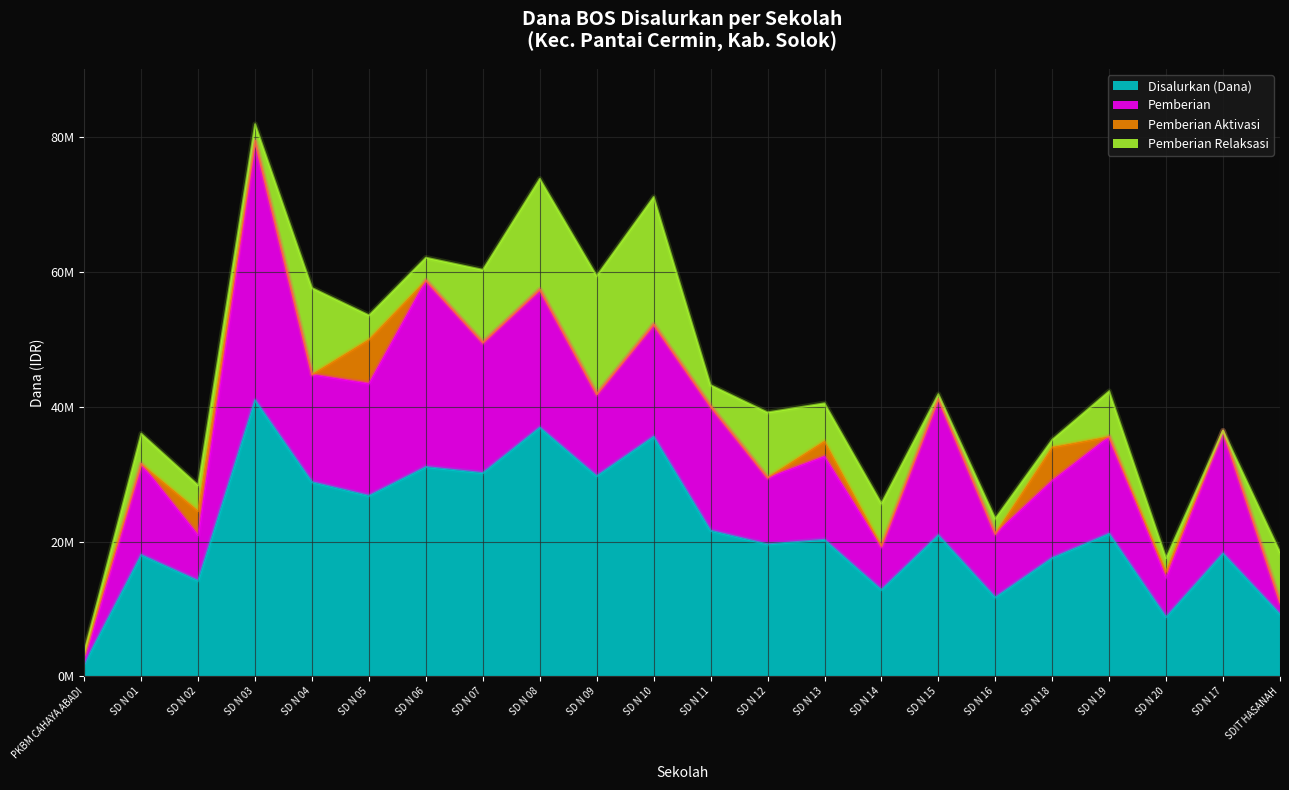

Reading right to left, what are all the values shown in this chart?

Disalurkan (Dana): 9225000	18225000	8775000	21150000	17550000	11700000	20925000	12825000	20250000	19575000	21600000	35550000	29700000	36900000	30150000	31050000	26775000	28800000	40950000	14175000	18000000	1800000
Pemberian: 1800000	18225000	5850000	14400000	11475000	9450000	20250000	6300000	12375000	9900000	18450000	16650000	12150000	20475000	19350000	27675000	16650000	15975000	38475000	6750000	13500000	450000
Pemberian Aktivasi: 0	0	900000	0	4950000	0	0	225000	2250000	0	0	0	0	0	0	0	6525000	0	0	3600000	0	1350000
Pemberian Relaksasi: 7425000	0	2025000	6750000	1125000	2250000	675000	6300000	5625000	9675000	3150000	18900000	17550000	16425000	10800000	3375000	3600000	12825000	2475000	3825000	4500000	0